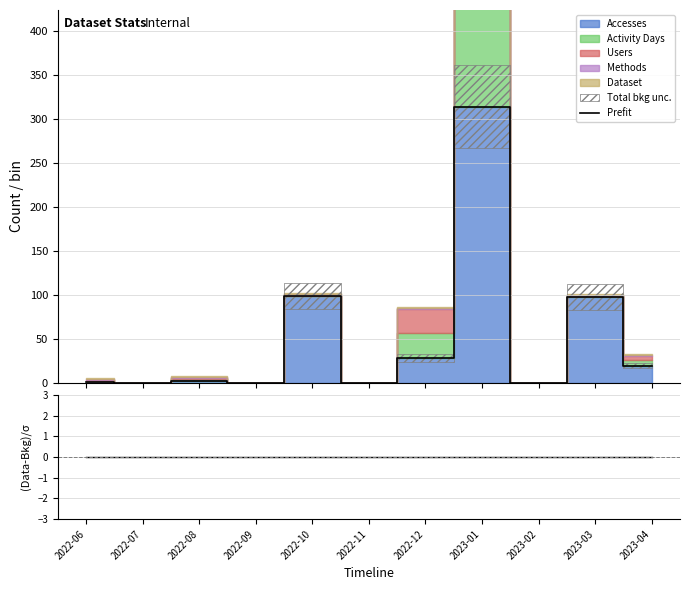

True or false: (Data-Bkg)/σ and Prefit intersect in this chart.

False